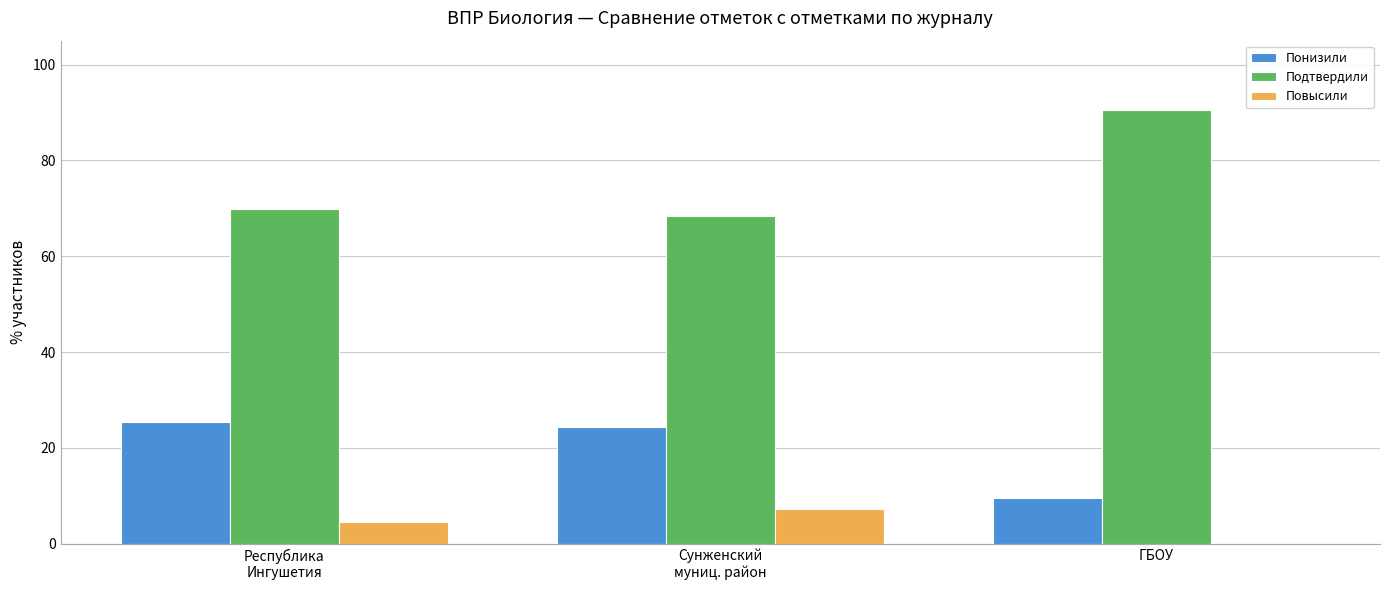

What is the total value across all series at ГБОУ?

100.0